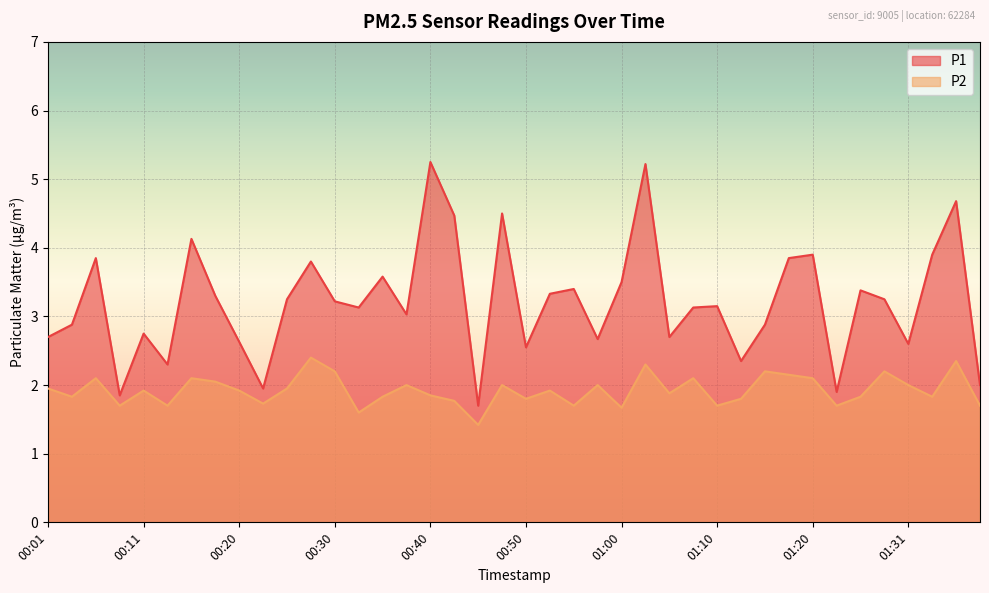

What is the approximate value of P2 at 00:55?

1.7